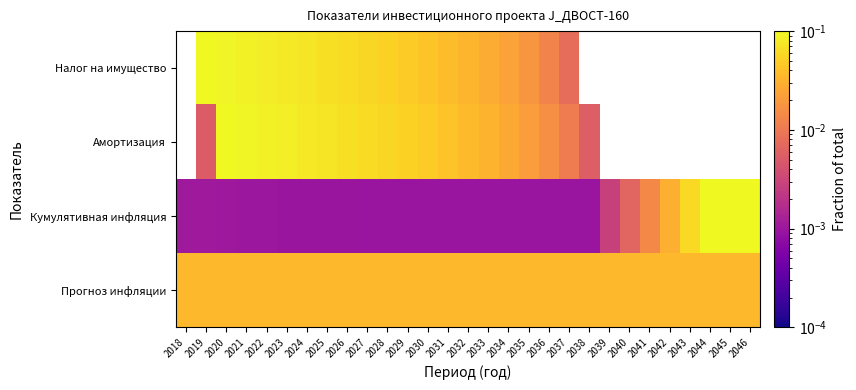

Between 2044 and 2032, which is larger?

2044